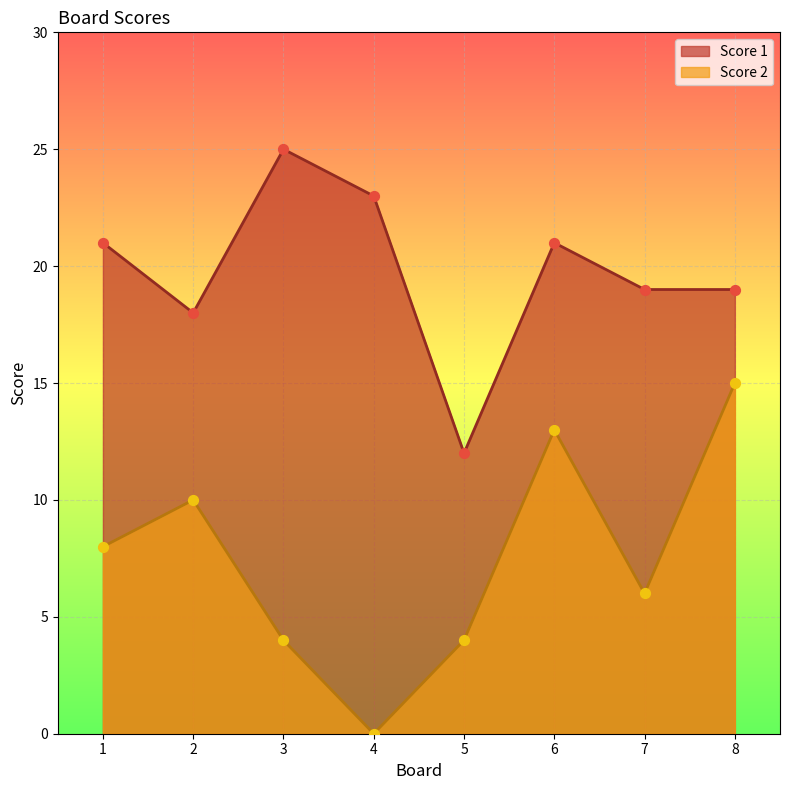

What is the total value across all series at 2?

28